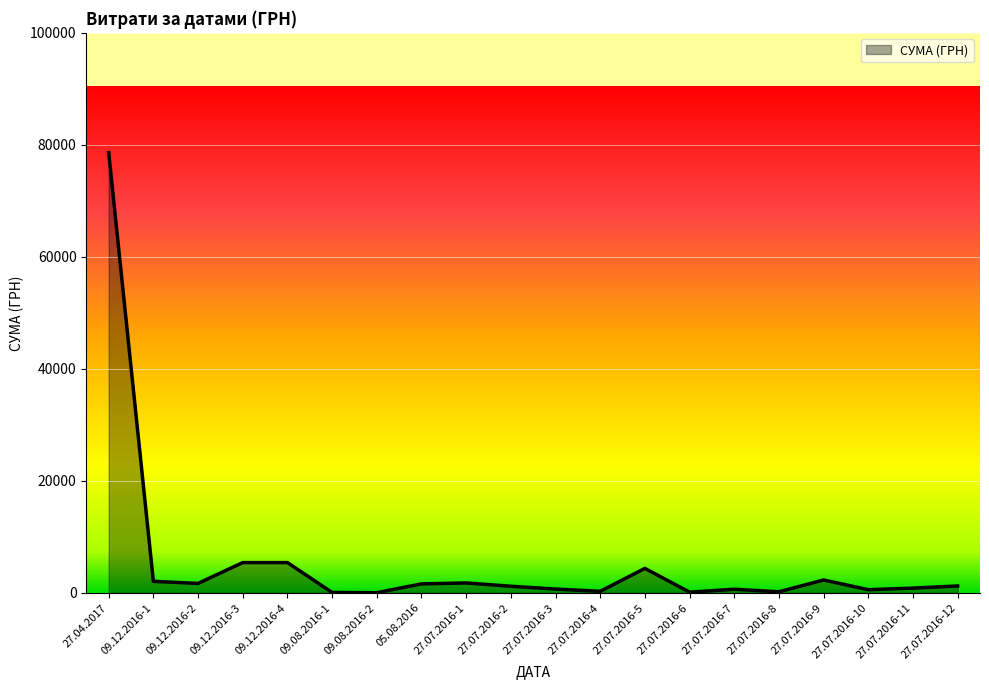

Which category has the highest value across all series?

27.04.2017